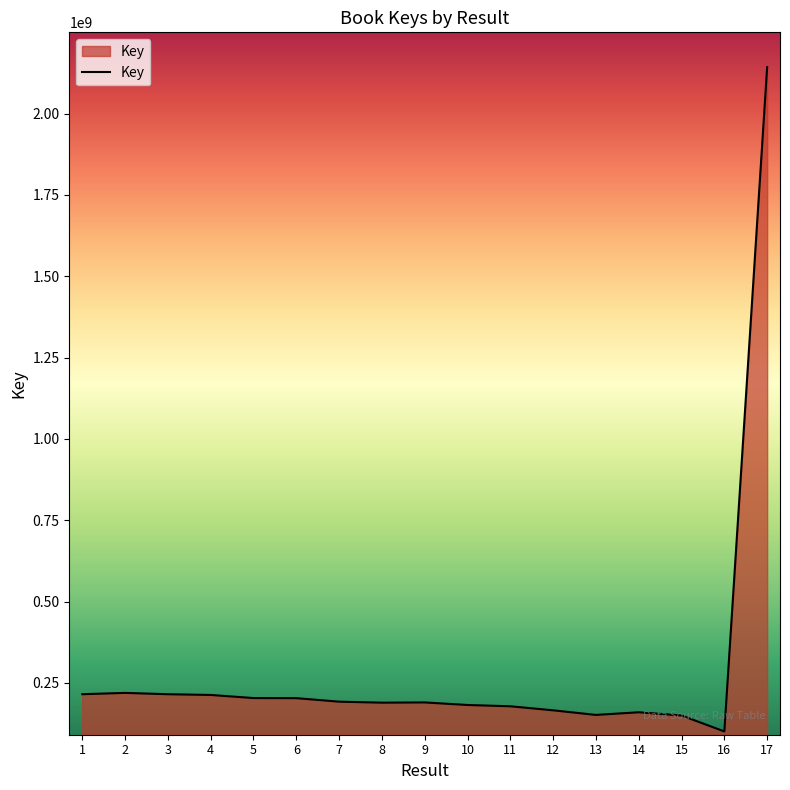

What is the difference between the maximum and minimum values?

2041652983